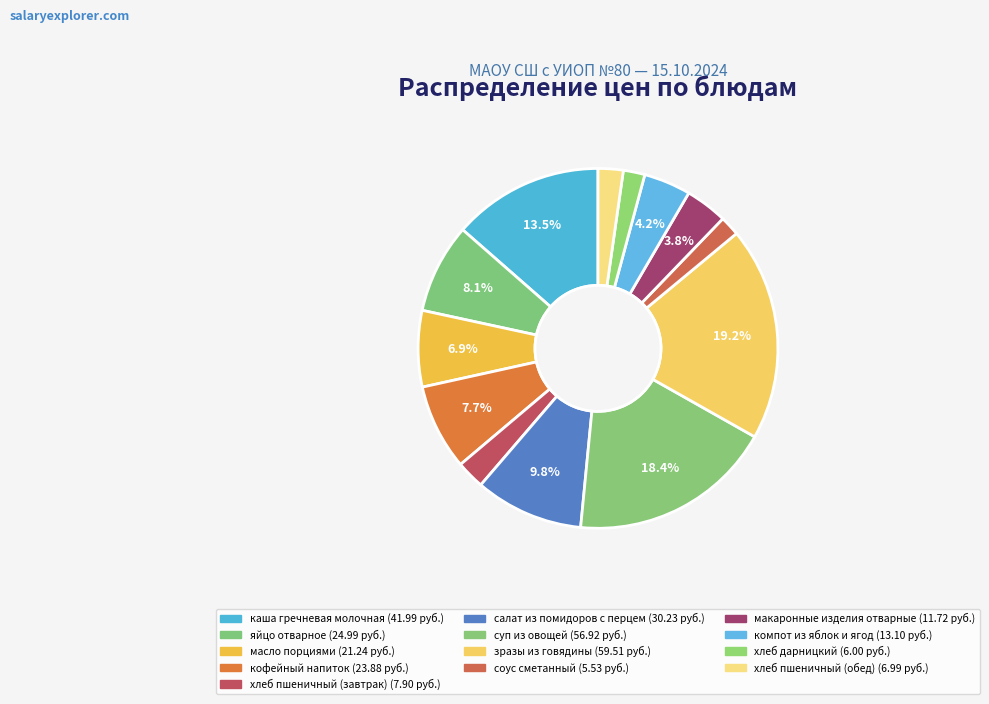

What percentage is NOT represented by компот из яблок и ягод?

95.8%